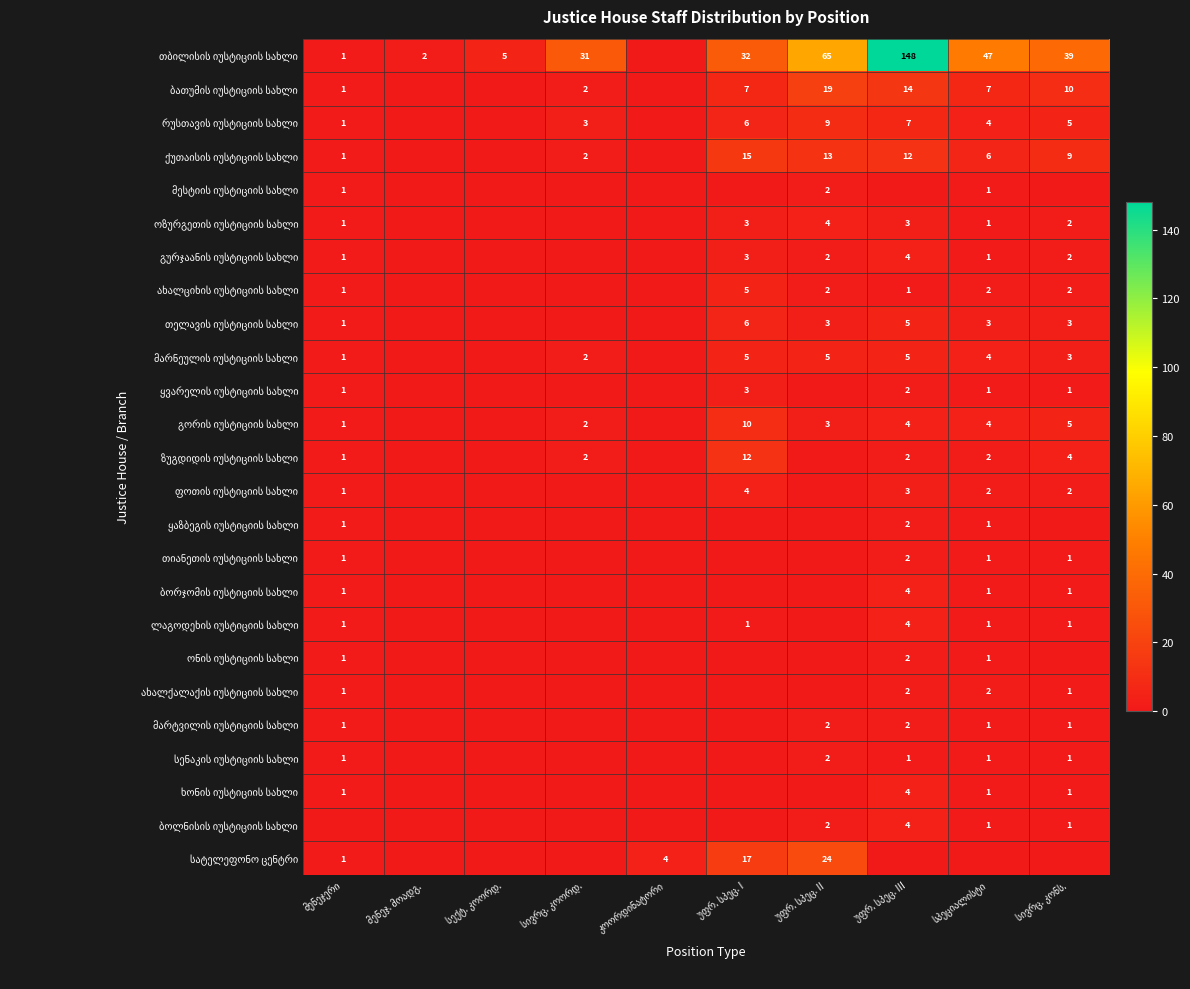

At which category is the sum across all series the highest?

უფრ. სპეც. III